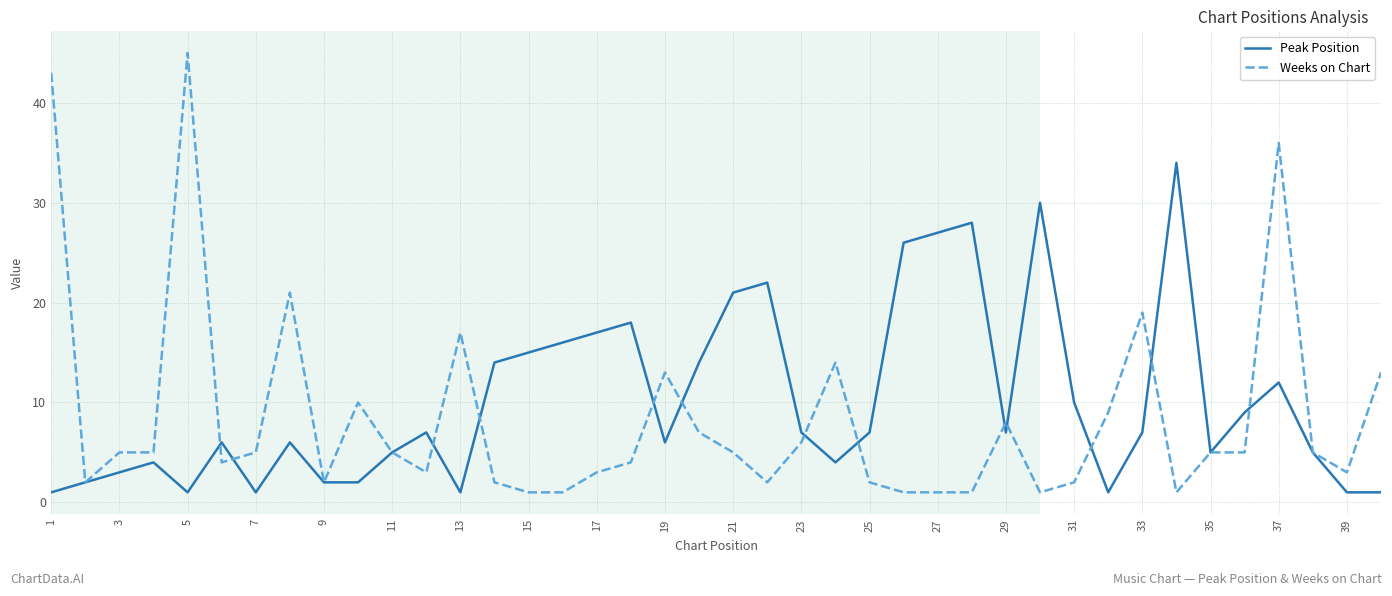

What is the highest value of the Weeks on Chart series?

45